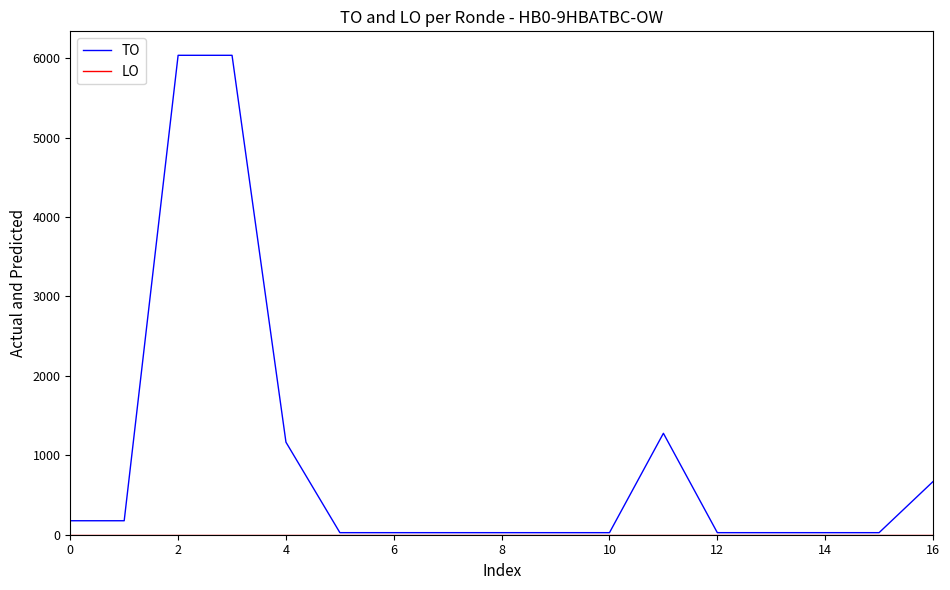

Does the chart have visible grid lines?

No